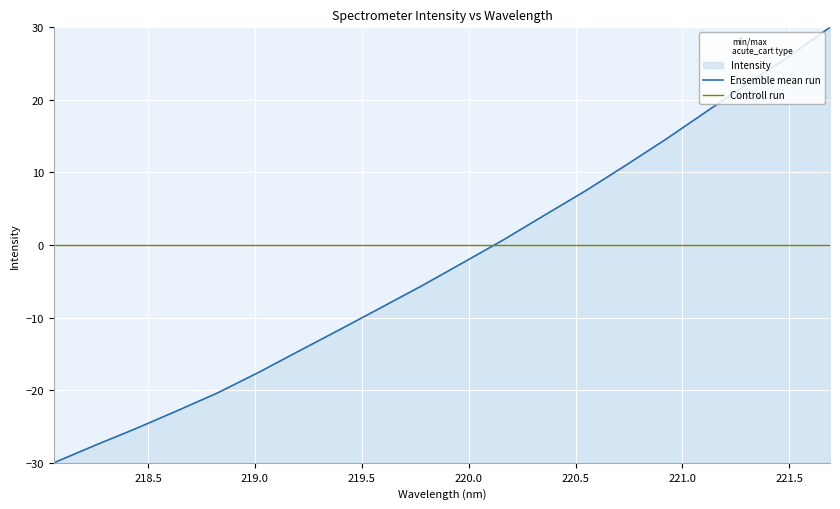

Reading left to right, extract all data points from this chart.

-30.0	-27.6	-25.3	-22.9	-20.4	-17.6	-14.6	-11.6	-8.6	-5.6	-2.5	0.7	4.1	7.4	11.0	14.7	18.5	22.3	26.0	30.0